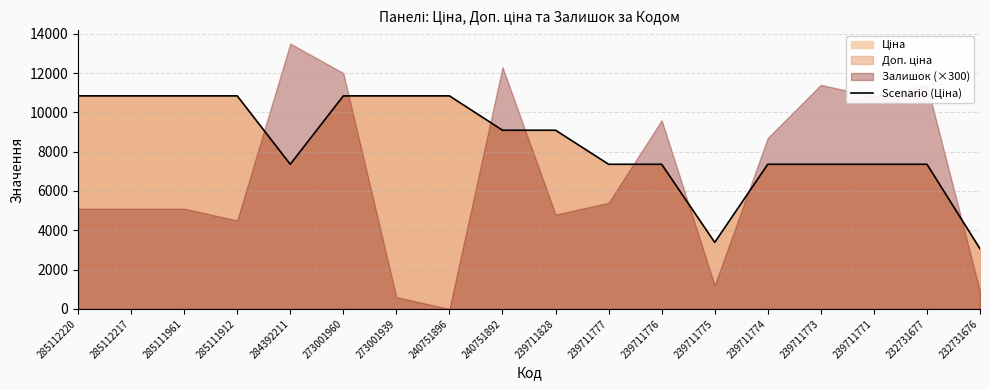

True or false: the data shows 7360.2 at 232731677.

True